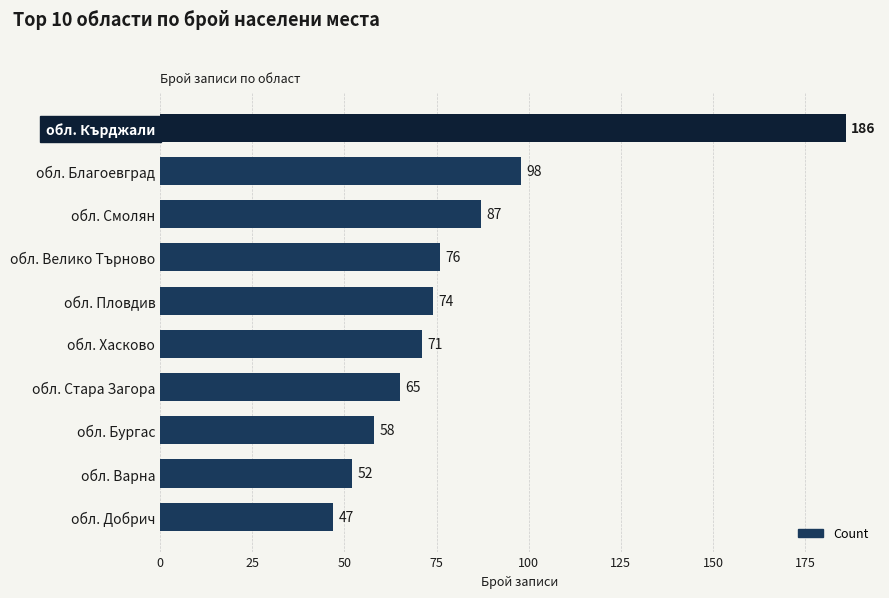

At which label is the value closest to 116?

обл. Благоевград